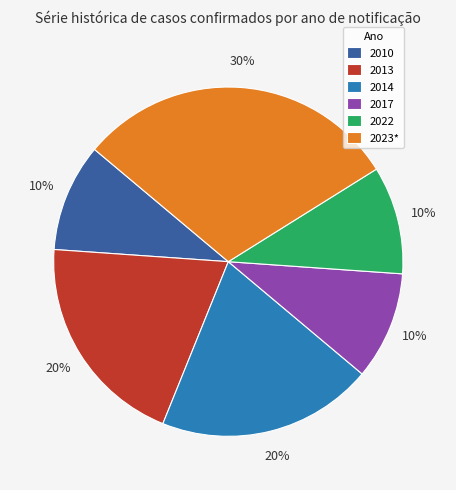

Which category has the biggest portion of the pie?

2023*